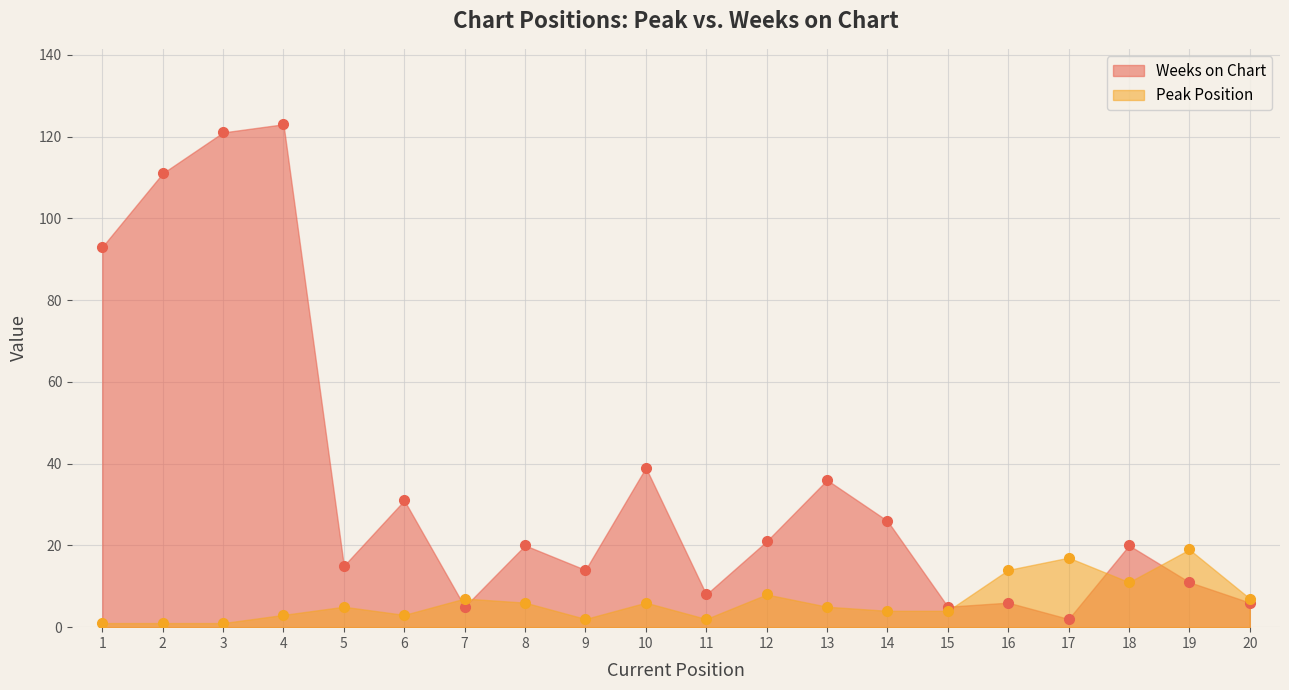

Reading right to left, list all the values displayed in this chart.

Peak Position: 20=7	19=19	18=11	17=17	16=14	15=4	14=4	13=5	12=8	11=2	10=6	9=2	8=6	7=7	6=3	5=5	4=3	3=1	2=1	1=1
Weeks on Chart: 20=6	19=11	18=20	17=2	16=6	15=5	14=26	13=36	12=21	11=8	10=39	9=14	8=20	7=5	6=31	5=15	4=123	3=121	2=111	1=93